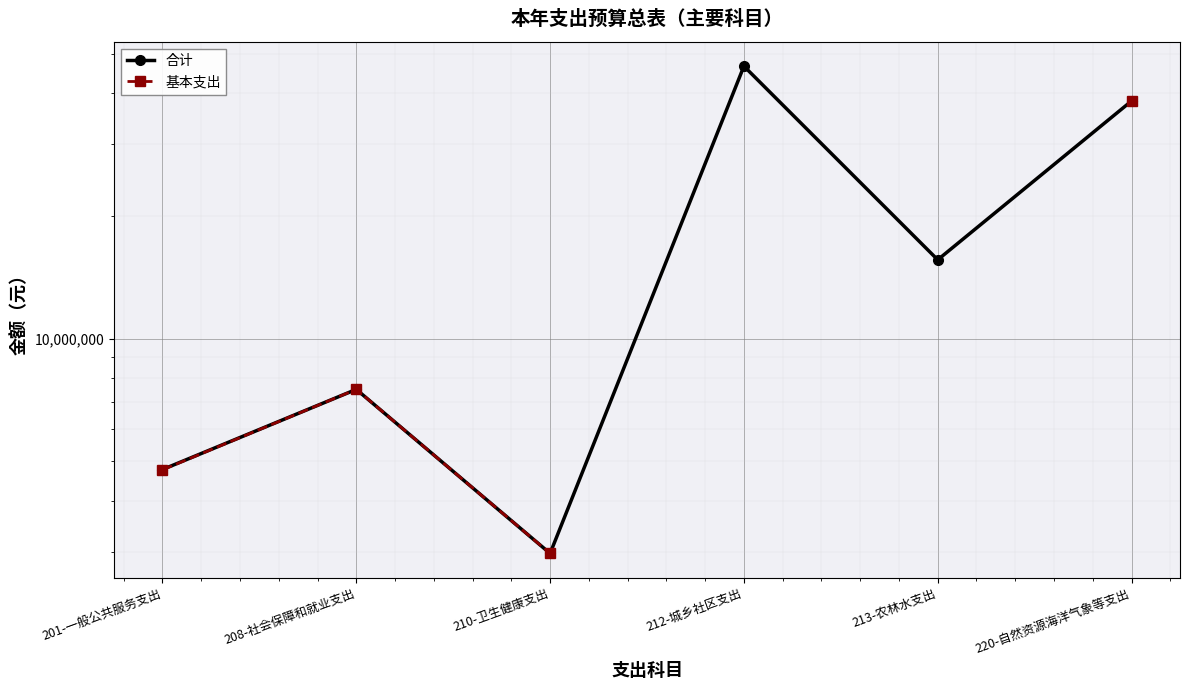

True or false: 合计 has a value of 25650850.7 at 213-农林水支出.

False